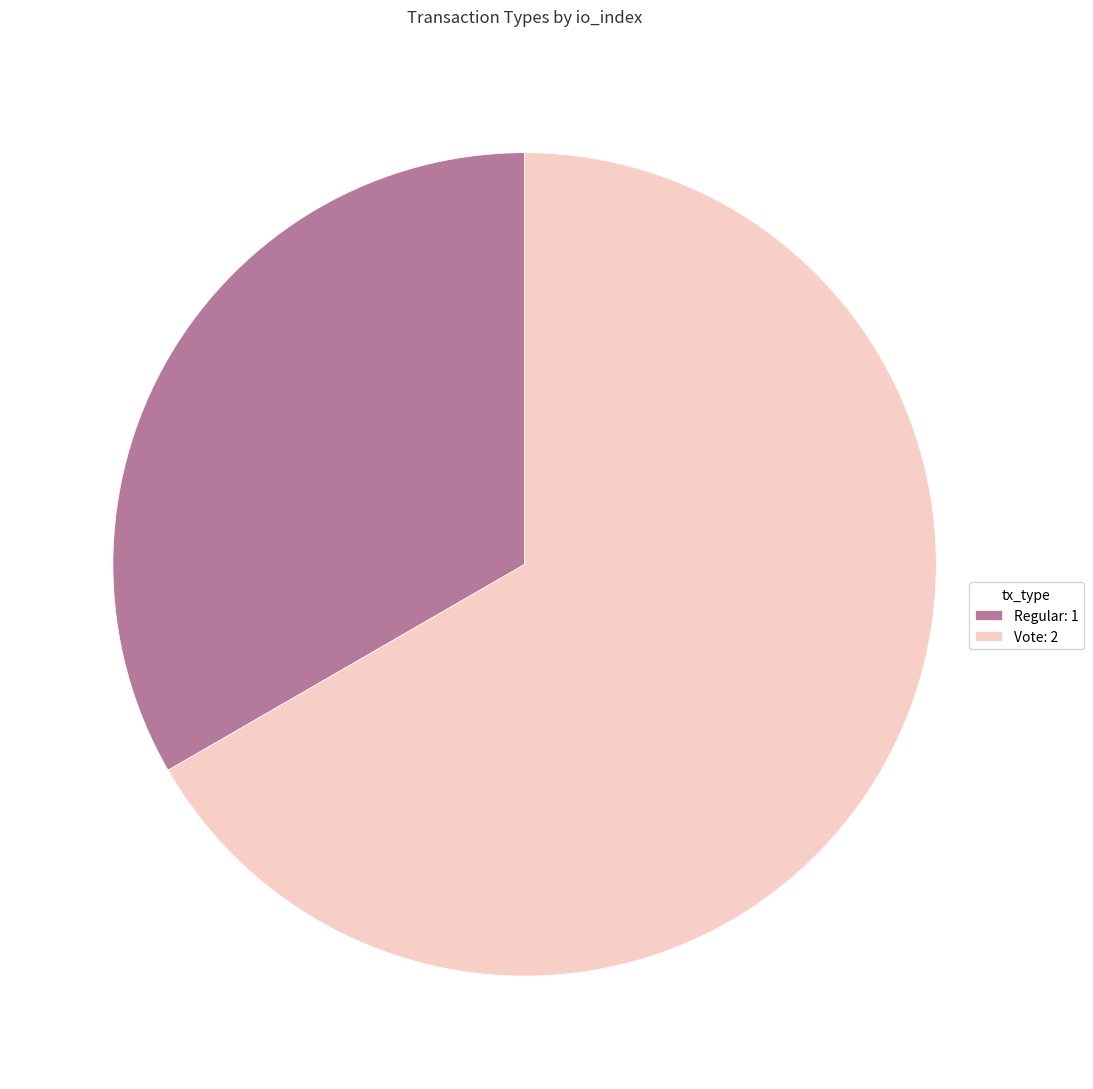

Which category accounts for the majority?

Vote